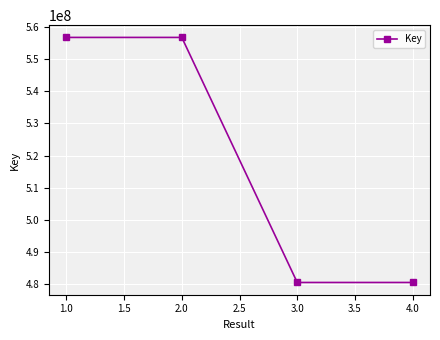

The value at 1.0 is 556847610. True or false?

True